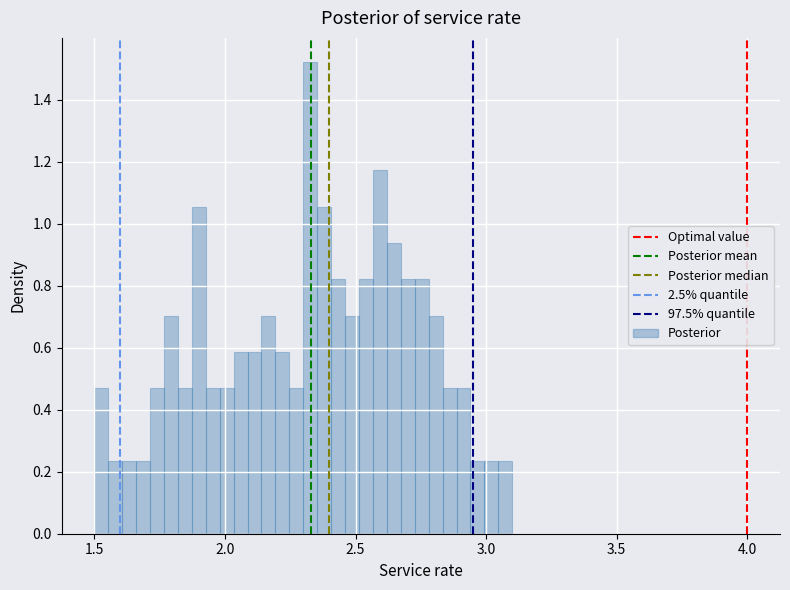

Around what value on the x-axis is the tallest bar? Give the approximate position of its centre, as read against the axis.

2.35